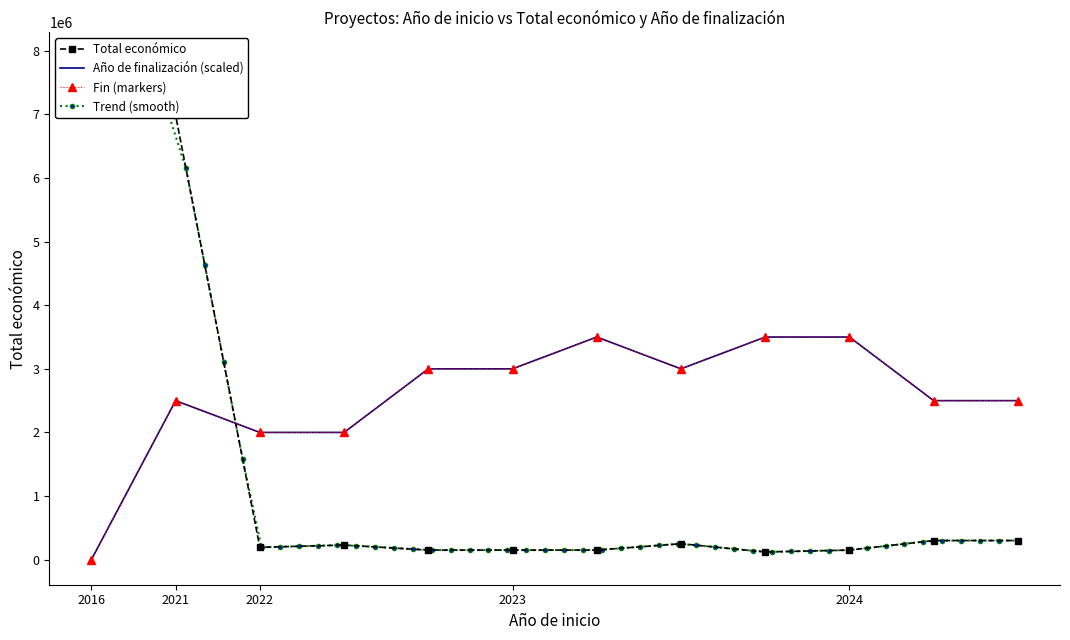

At which label is the value closest to 4007828?

2021